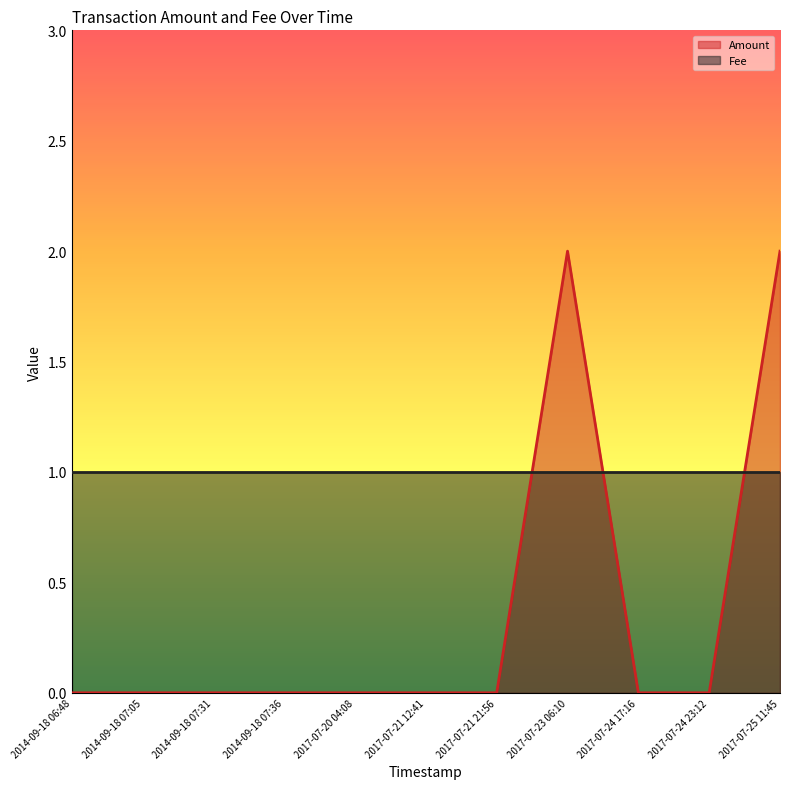

Which has a higher value, 2014-09-18 06:48 or 2017-07-21 21:56?

2014-09-18 06:48